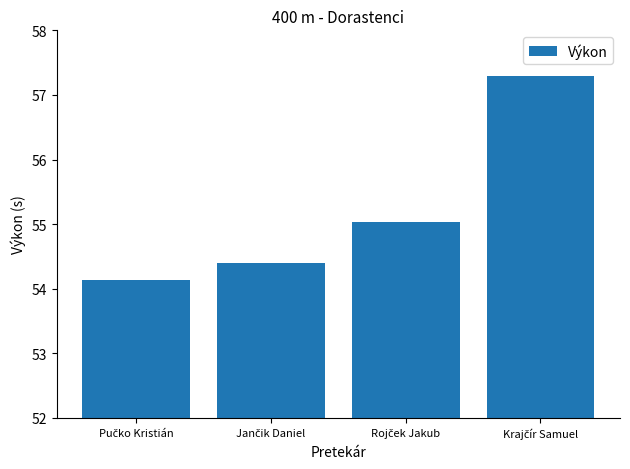

What is the value of the 4th bar from the left?

57.3